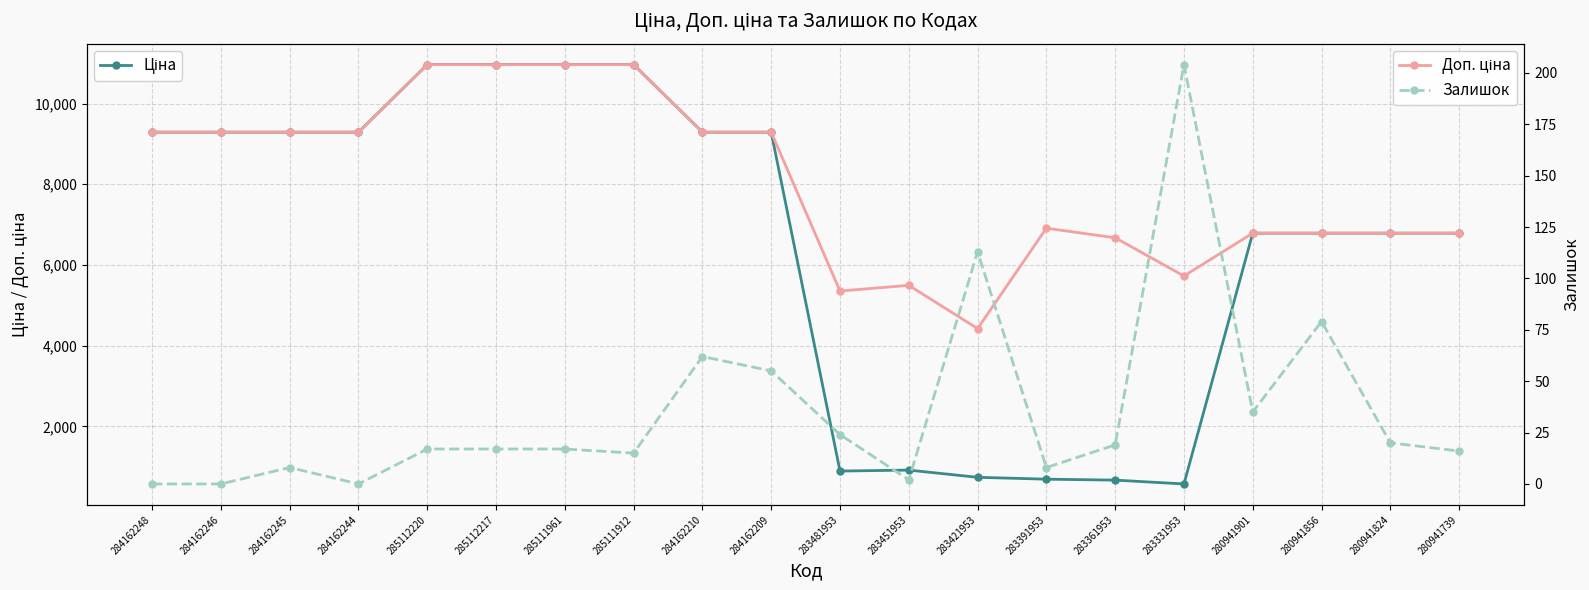

What is the label of the 8th point from the left?

285111912